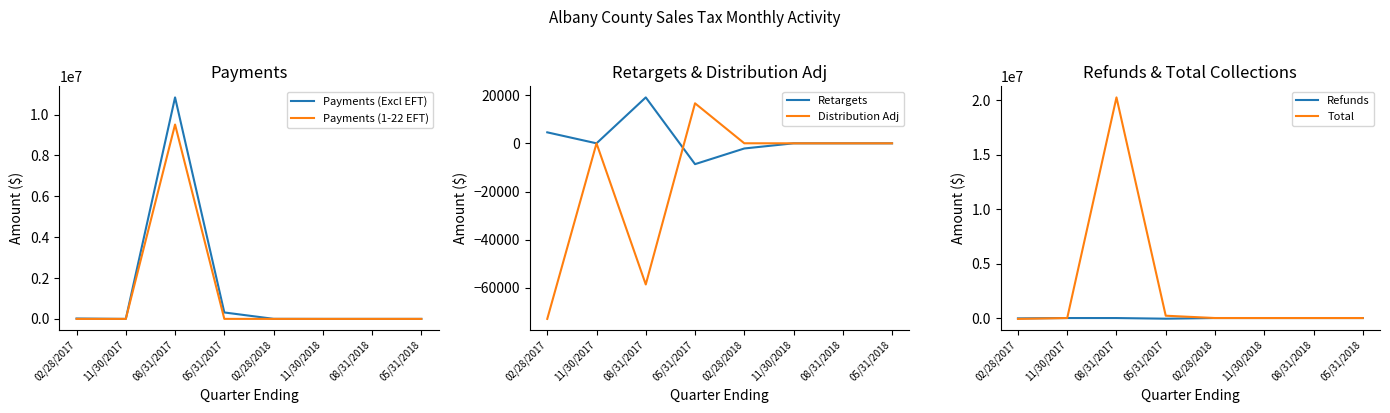

What is the smallest value displayed?

-78762.9